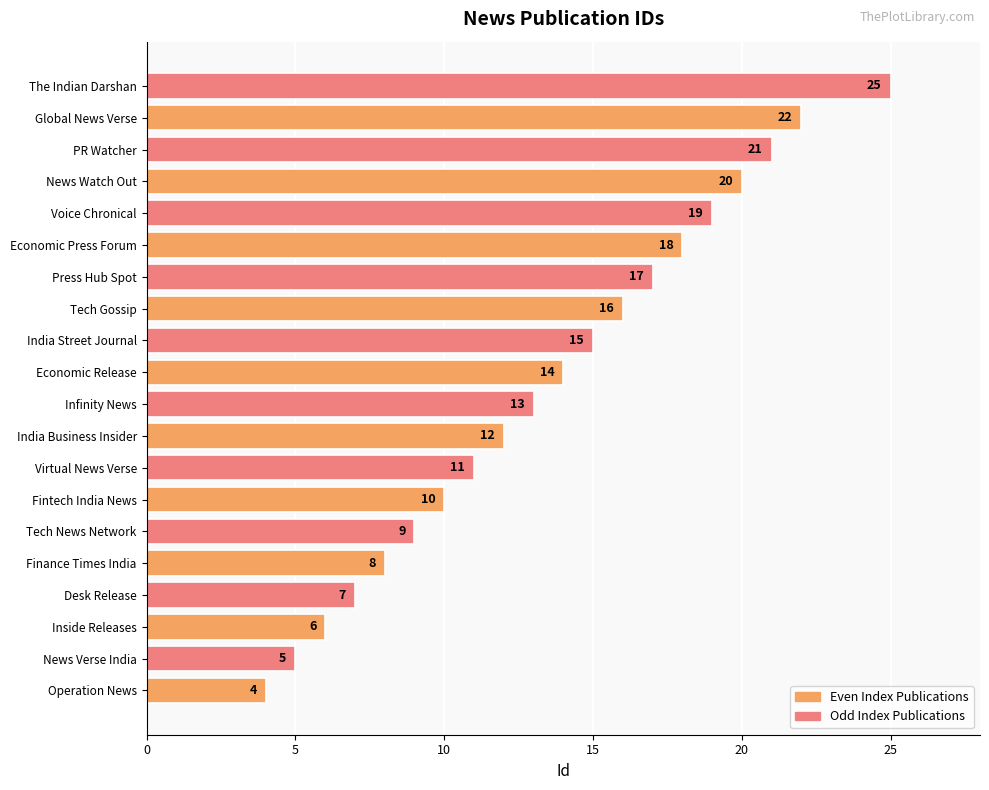

Count the number of data series in this chart.

1